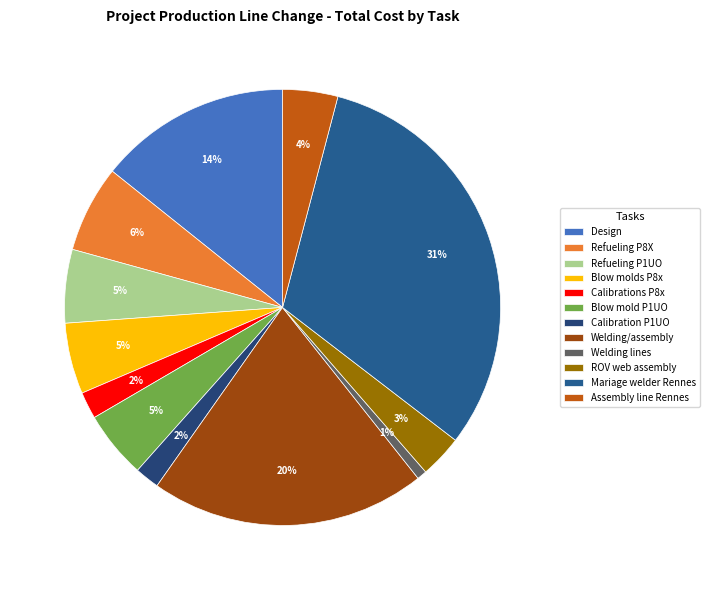

Count the number of slices in the pie.

12